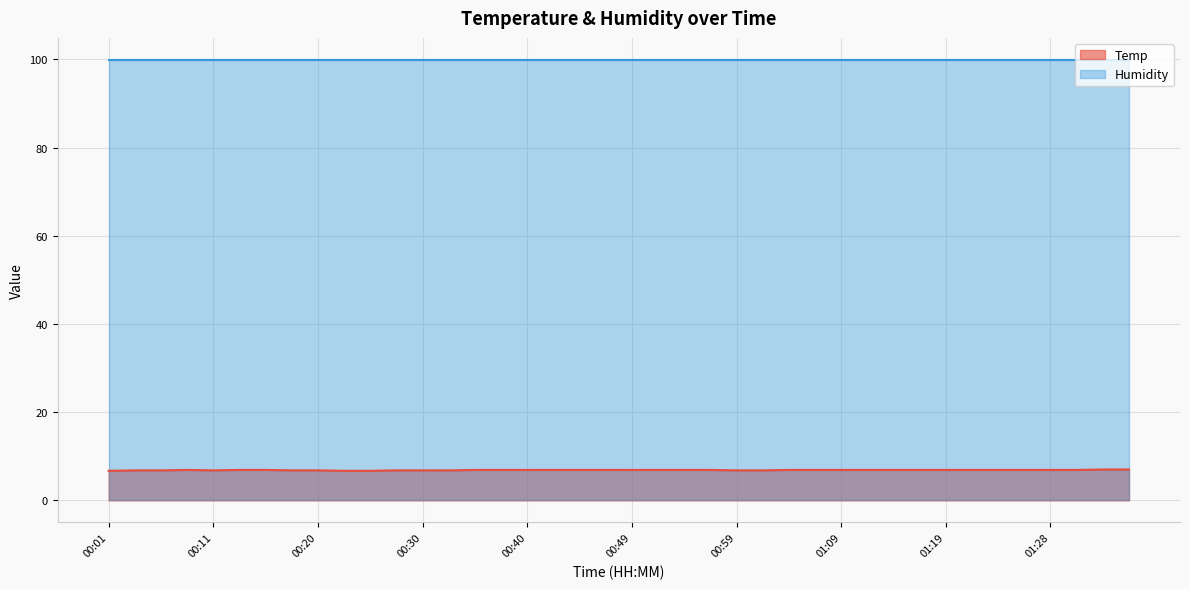

What is the change in value from 00:18 to 00:40?

+0.1